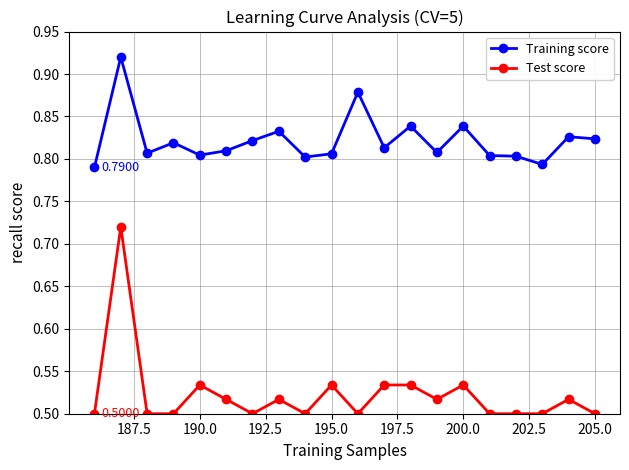

At how many categories does at least one series exceed 0?

20